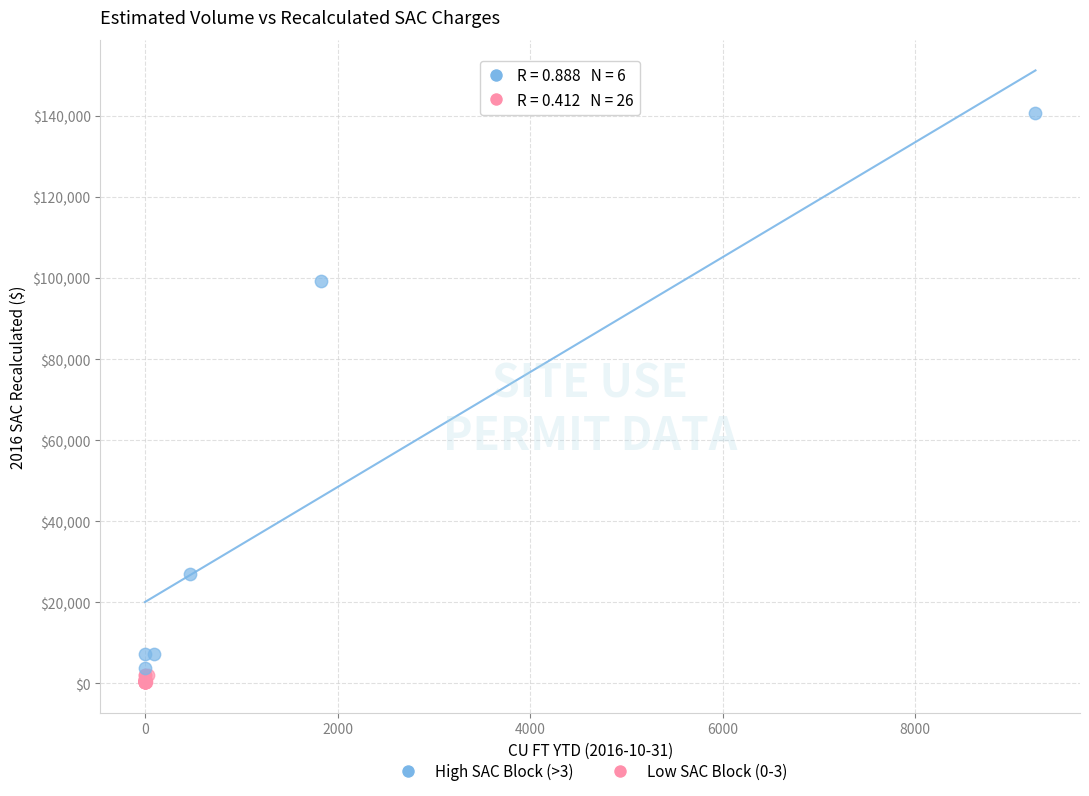

What are all the series names shown in the legend?

High SAC Block (>3), Low SAC Block (0-3)